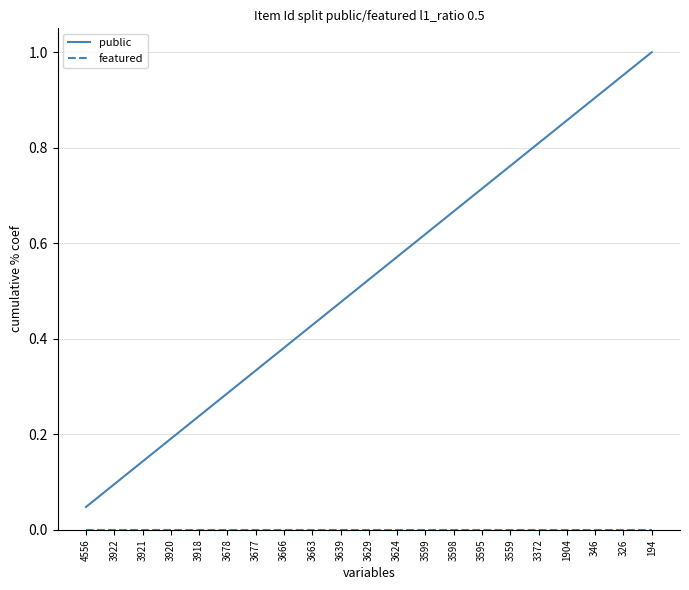

Which label corresponds to the largest value in the chart?

194